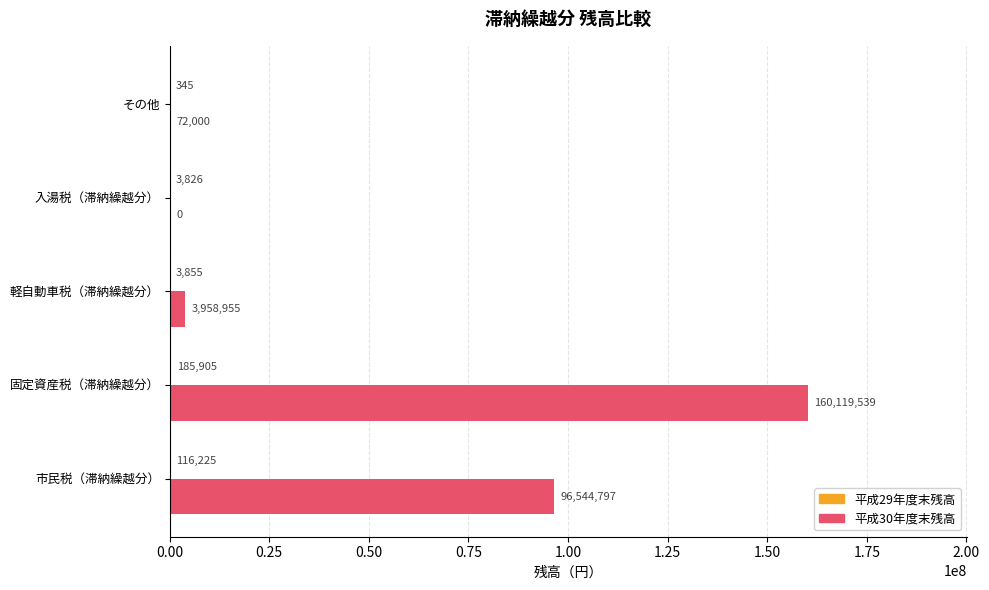

What is the greatest value displayed?

160119539